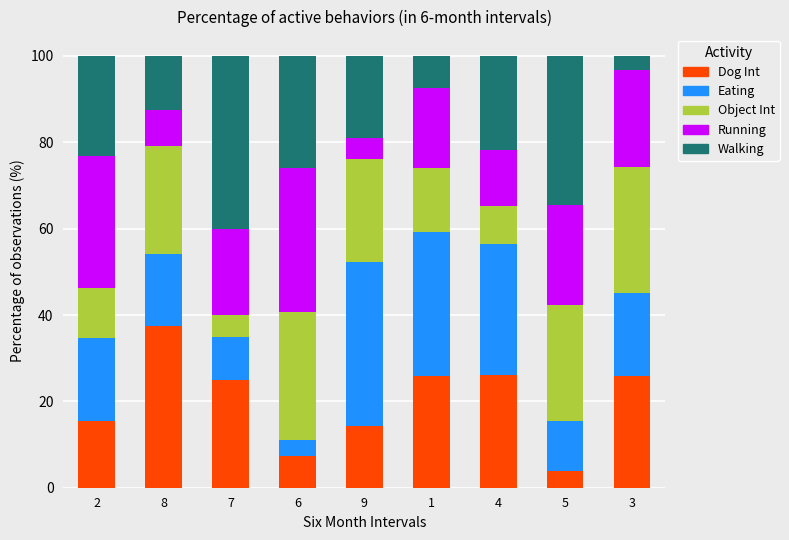

How many series are shown in this chart?

5